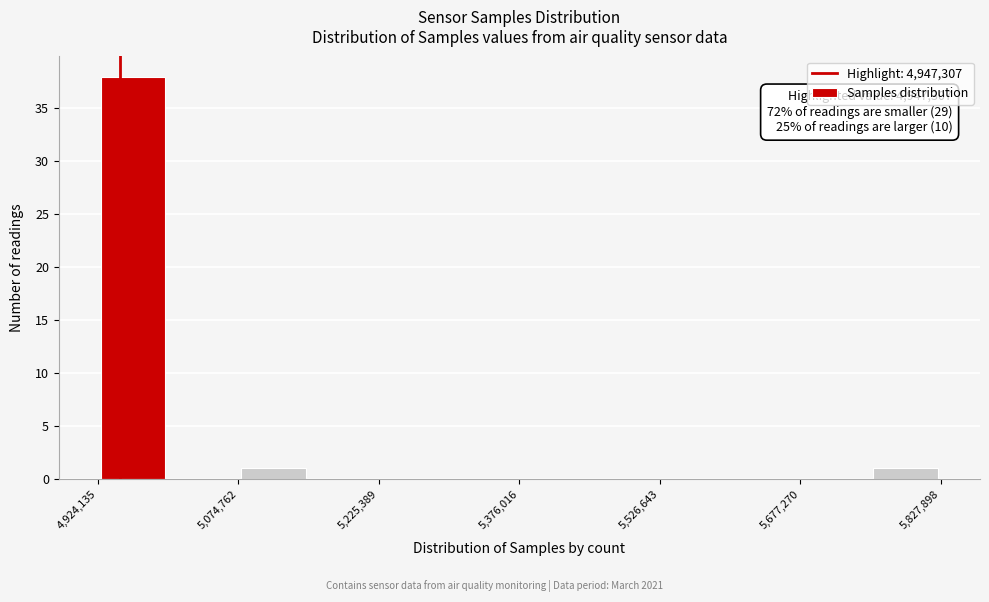

Read against the x-axis, roughly where is the centre of the tallest bar?

4960000